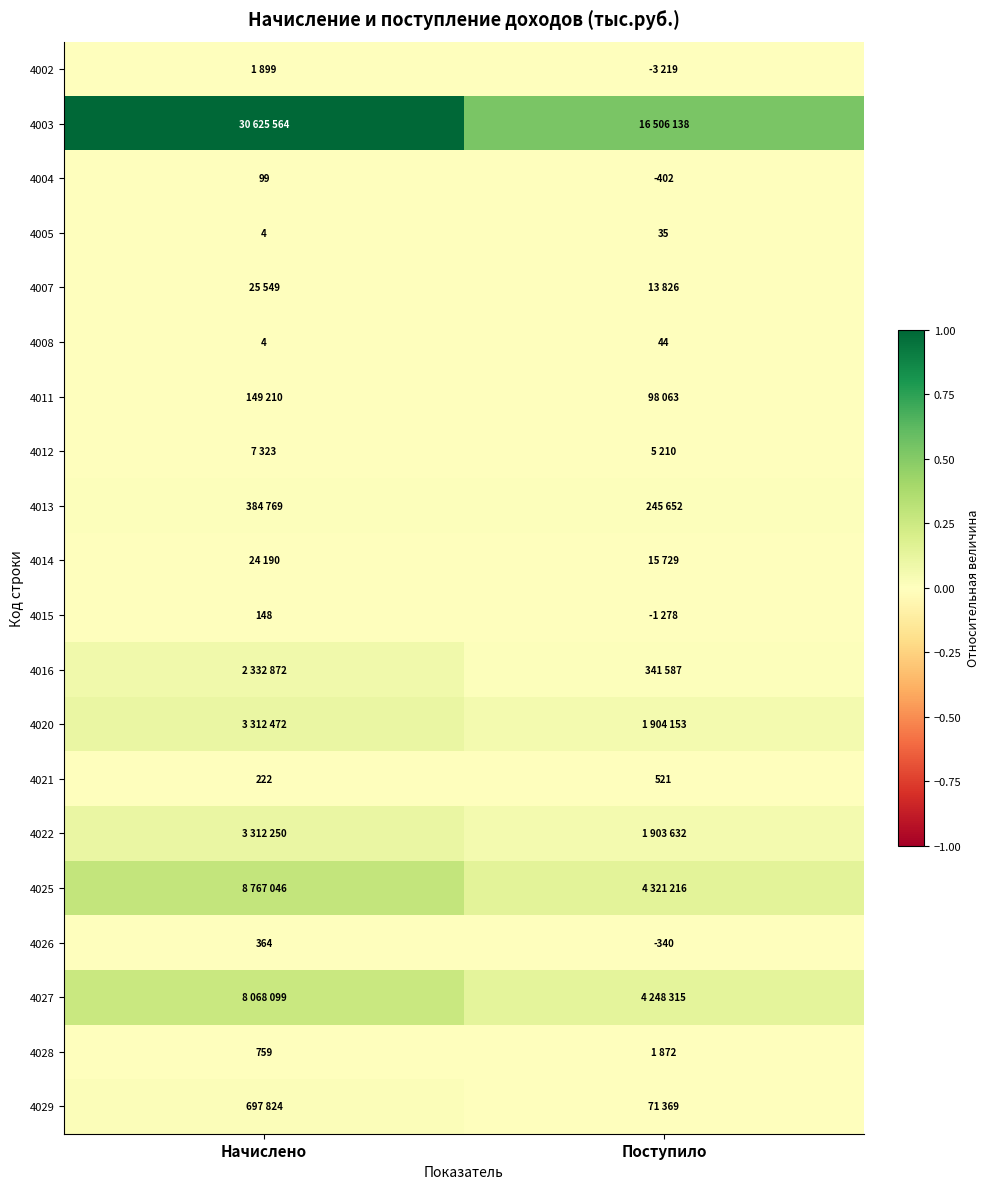

At Начислено, list the series in order from largest to smallest.

4003, 4025, 4027, 4020, 4022, 4016, 4029, 4013, 4011, 4007, 4014, 4012, 4002, 4028, 4026, 4021, 4015, 4004, 4005, 4008